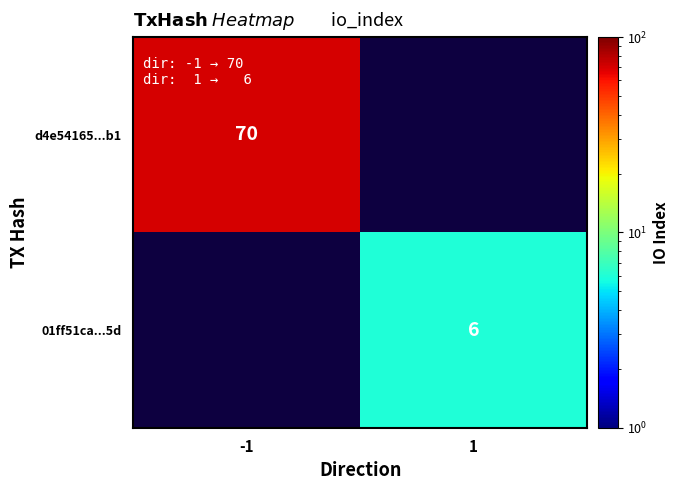

The 01ff51ca...5d series shows 10 at 1. True or false?

False